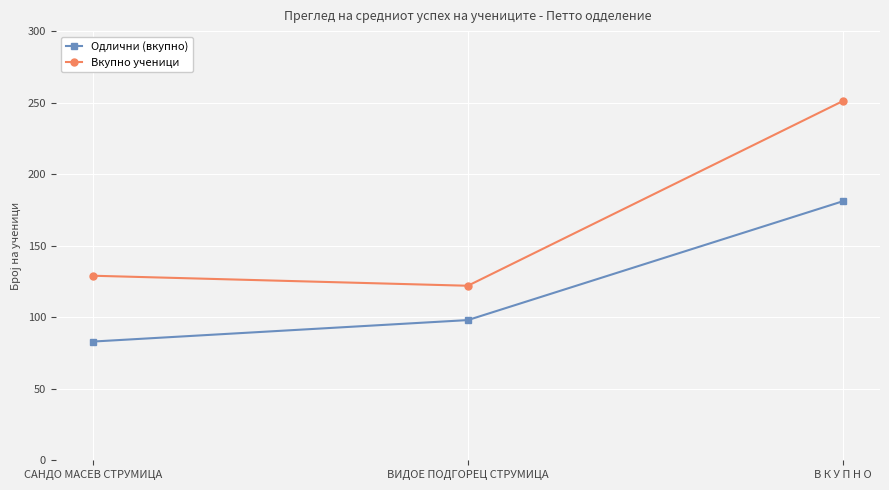

What is the label of the 3rd point from the left?

В К У П Н О